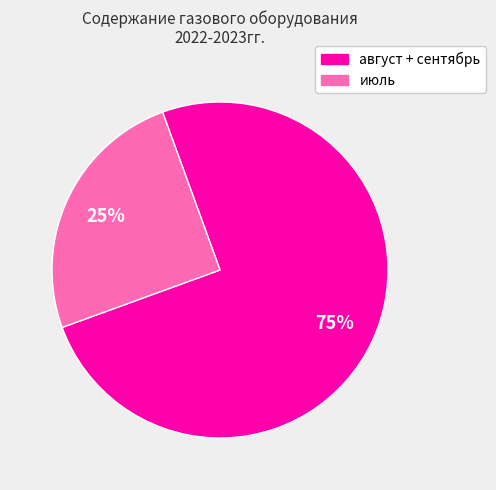

Rank the categories by value from lowest to highest.

июль, август + сентябрь